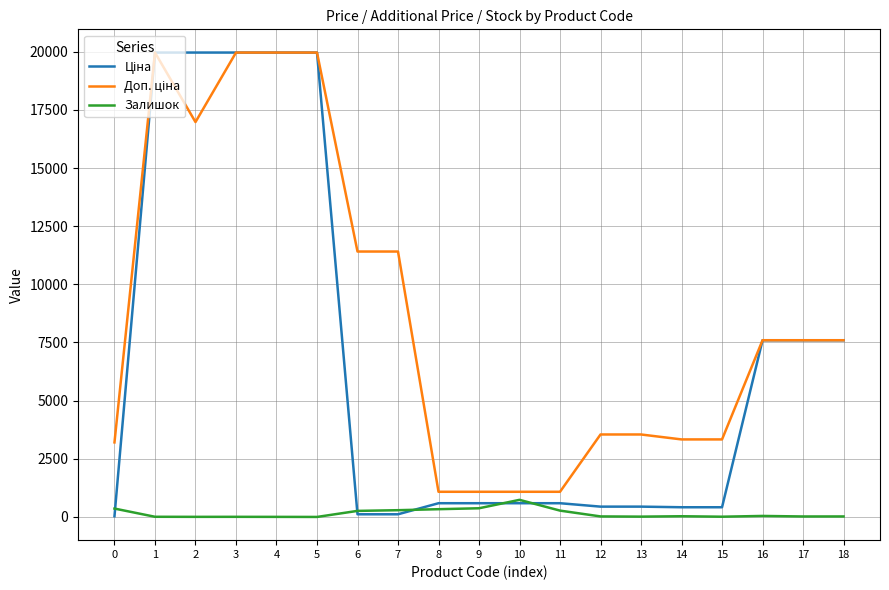

What is the greatest value displayed?

19964.2